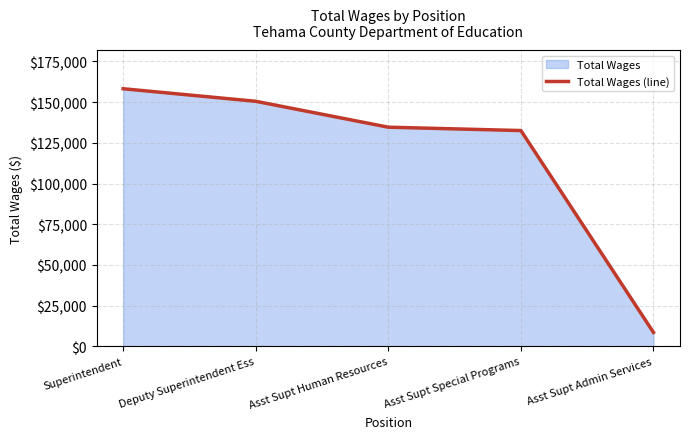

How many lines are shown in the chart?

1